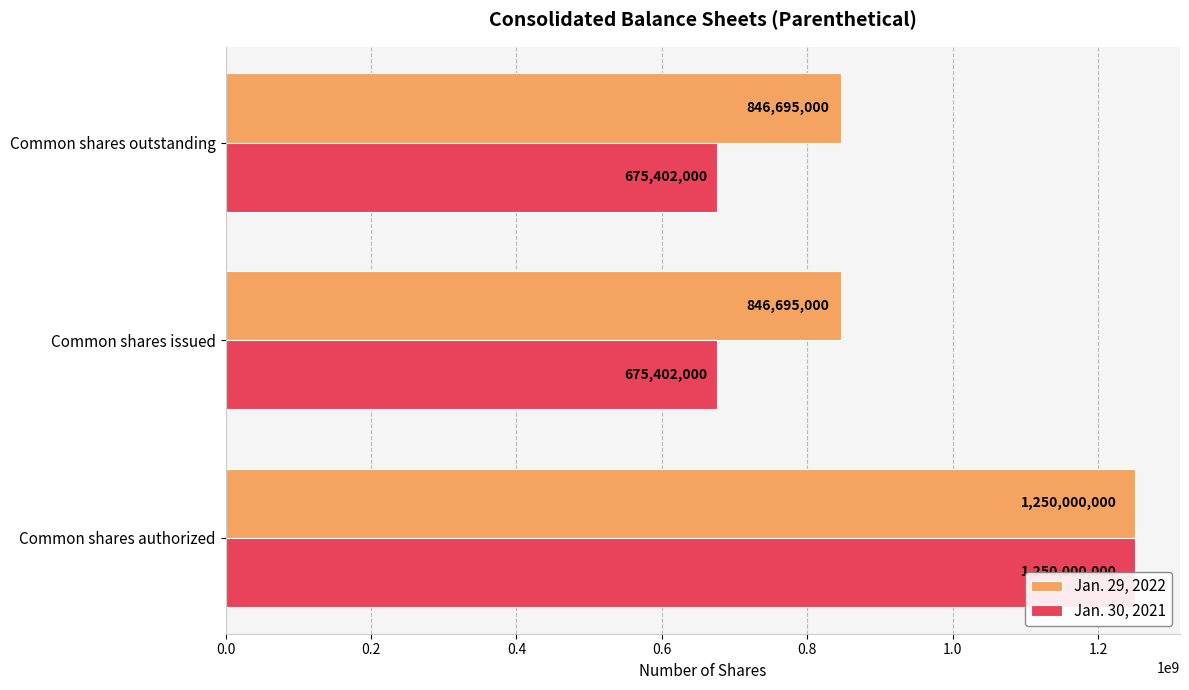

Reading left to right, what are all the values shown in this chart?

Jan. 29, 2022: 1250000000	846695000	846695000
Jan. 30, 2021: 1250000000	675402000	675402000